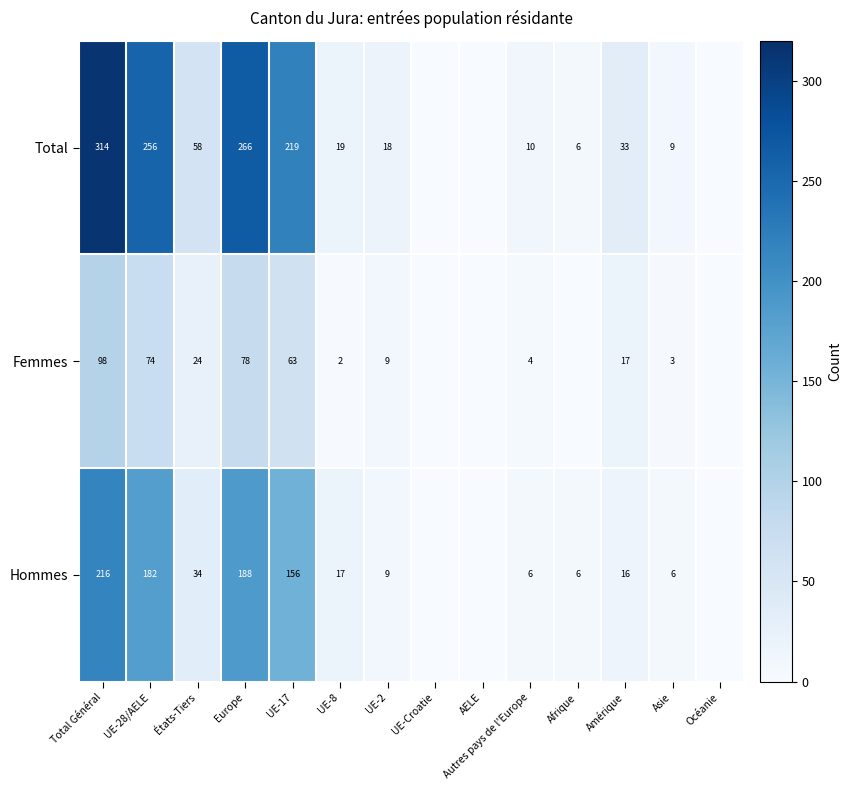

The value of Femmes at Amérique is 6. True or false?

False